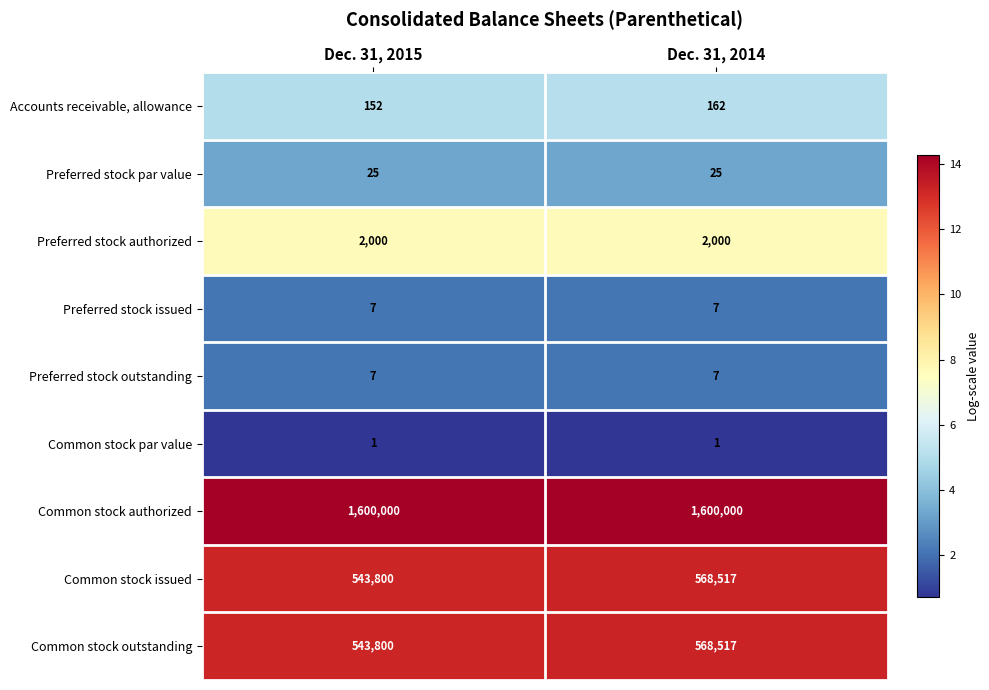

What is the maximum value shown in the chart?

1600000